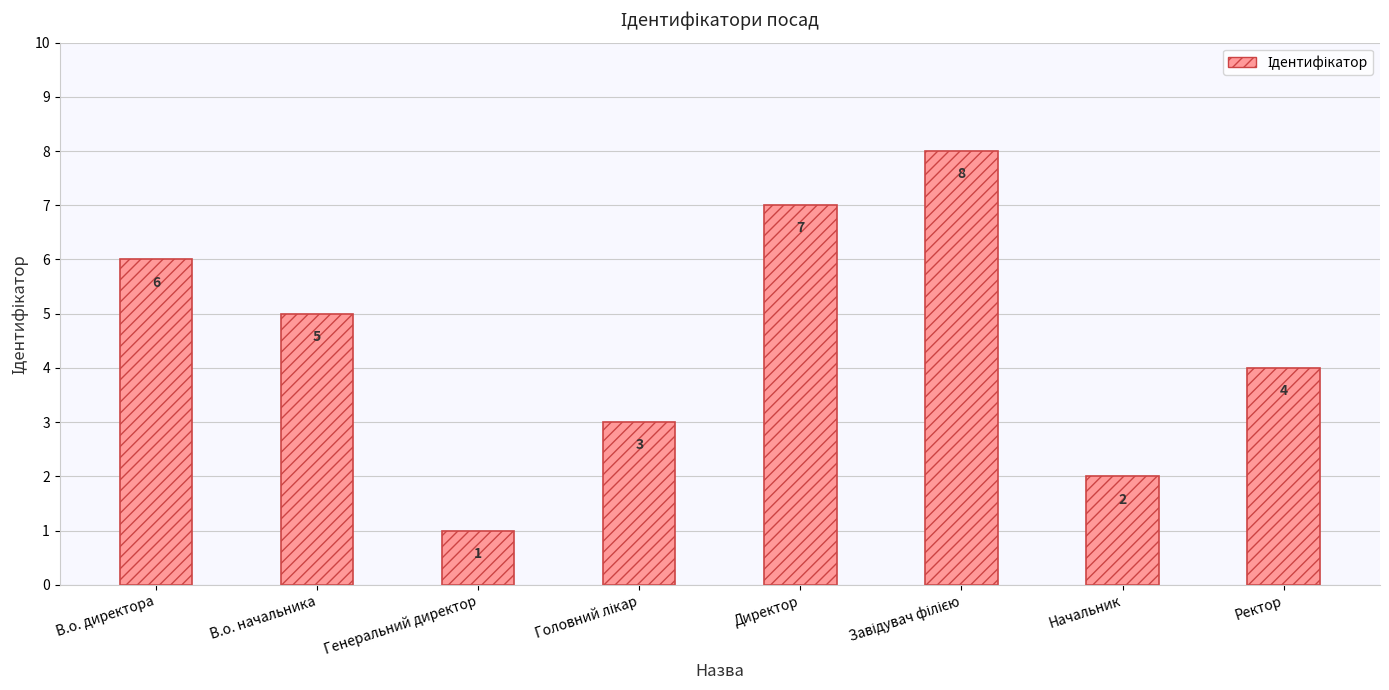

The value at Ректор is 6. True or false?

False